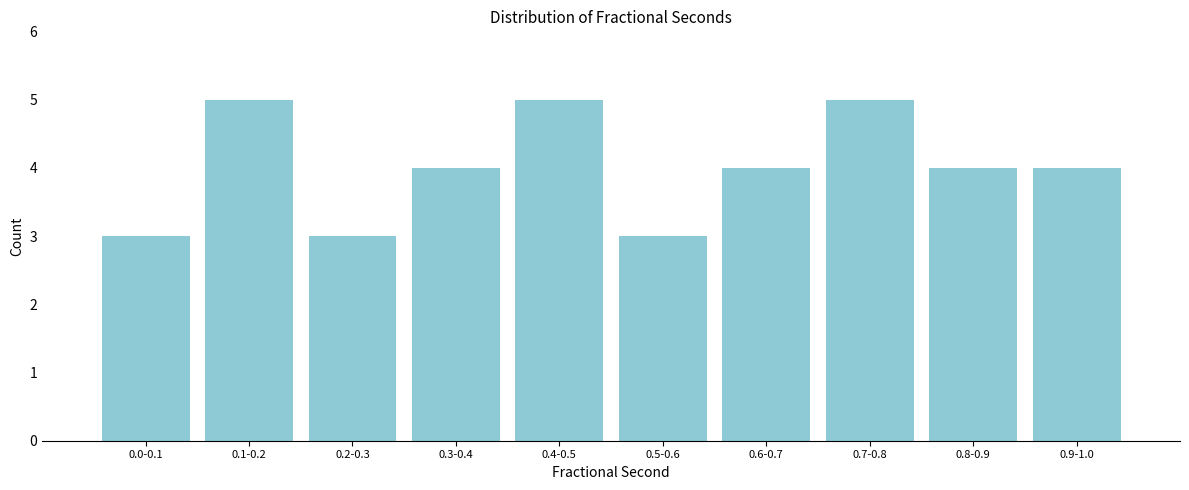

Reading left to right, extract all data points from this chart.

3	5	3	4	5	3	4	5	4	4